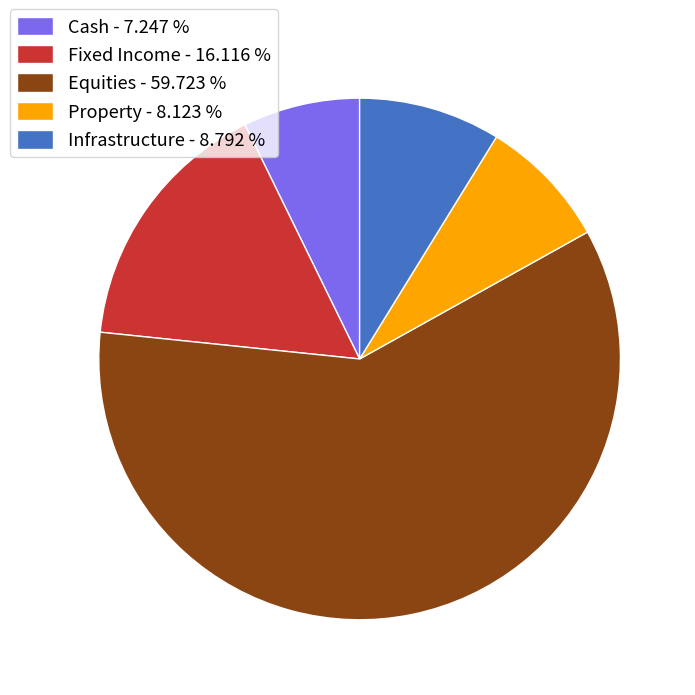

Rank the categories by value from lowest to highest.

Cash - 7.247 %, Property - 8.123 %, Infrastructure - 8.792 %, Fixed Income - 16.116 %, Equities - 59.723 %